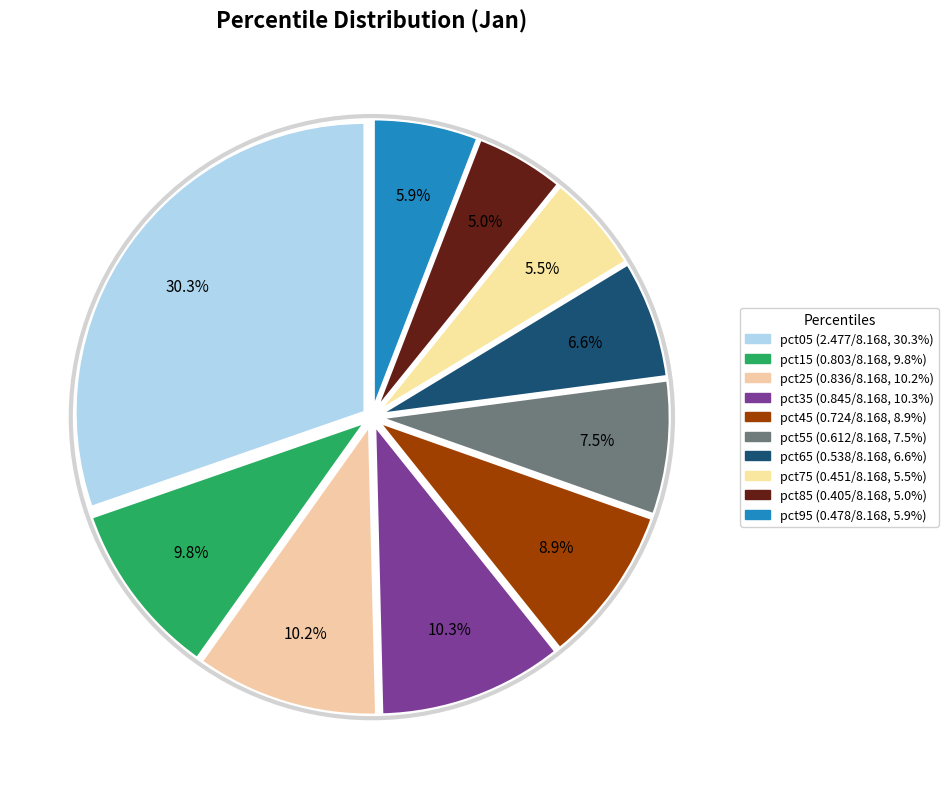

Count the number of slices in the pie.

10